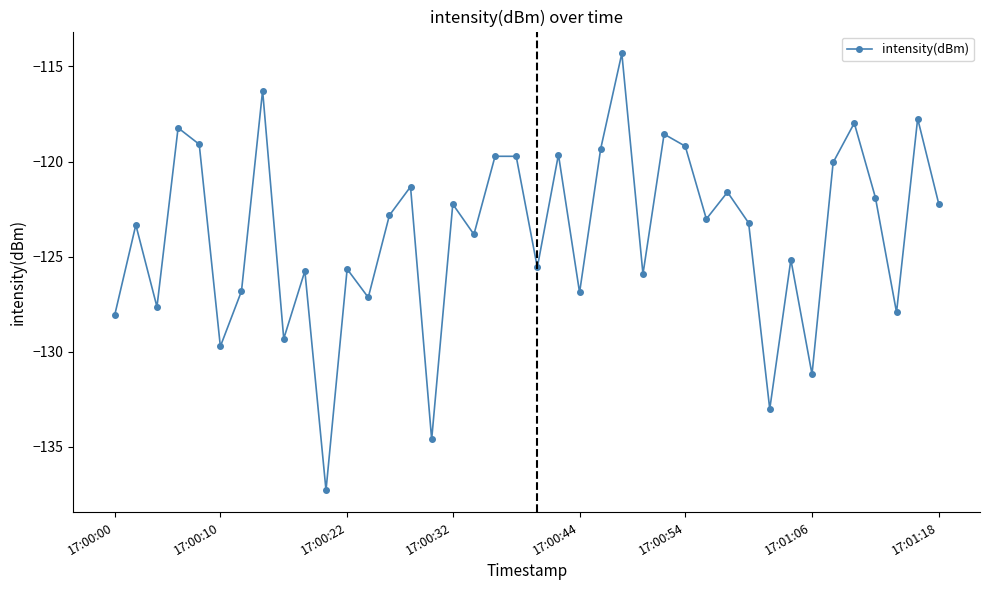

What is the smallest value displayed?

-137.3